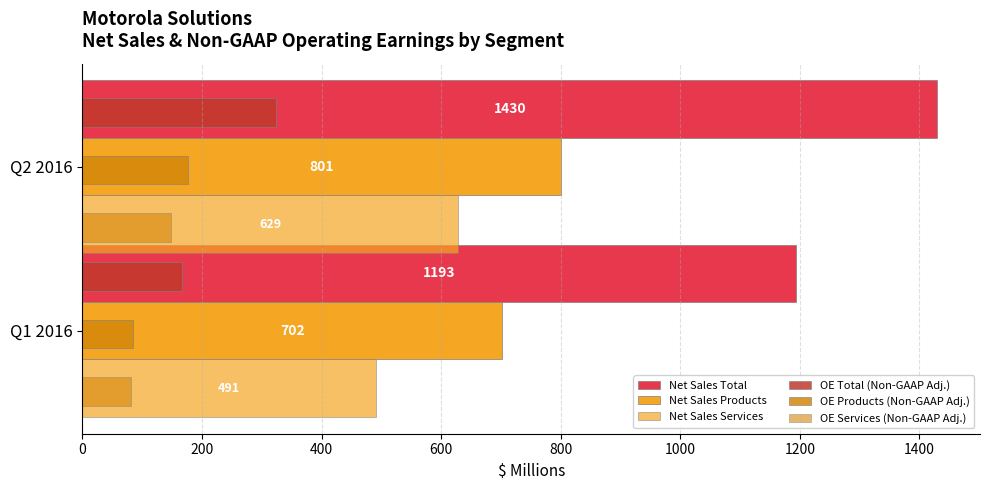

How many categories are shown in the chart?

2